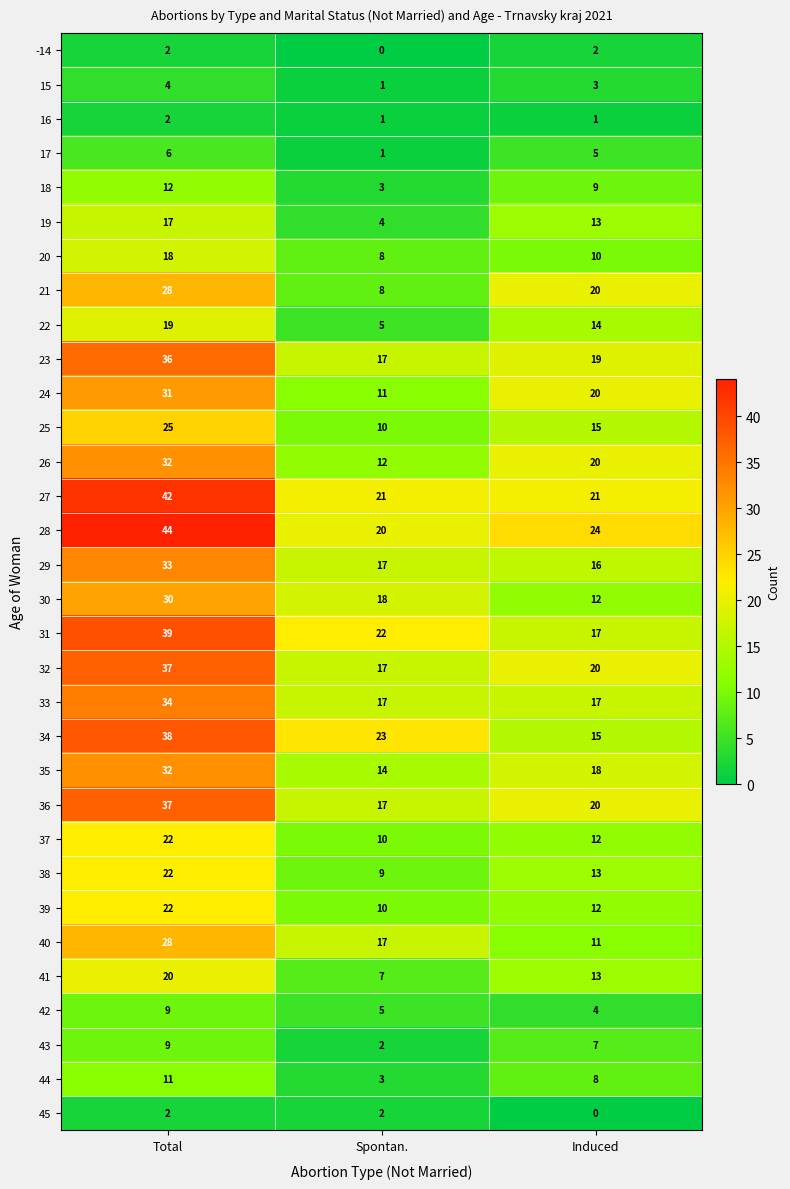

What is the approximate value of 28 at Total?

44